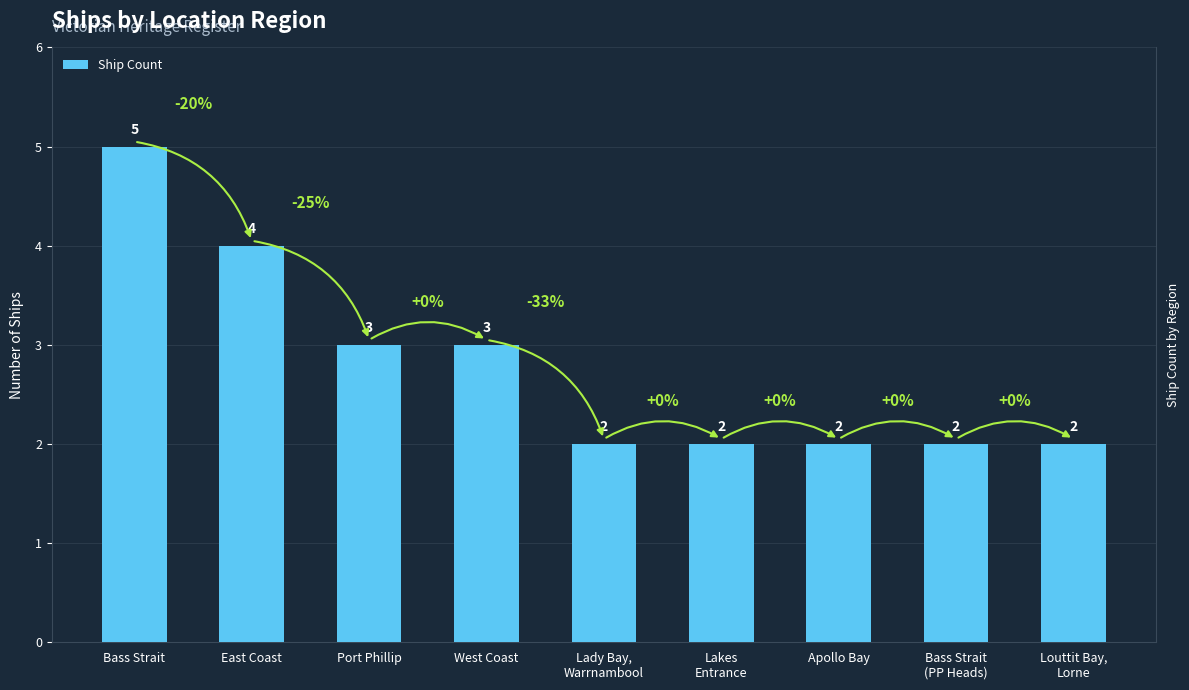

Are the bars grouped side by side (vs. stacked)?

No